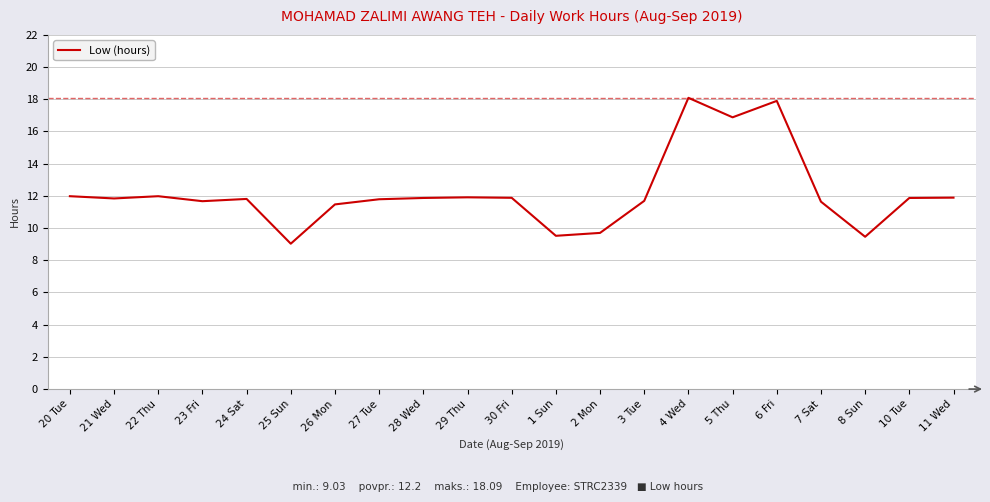

What is the change in value from 1 Sun to 6 Fri?

+8.4